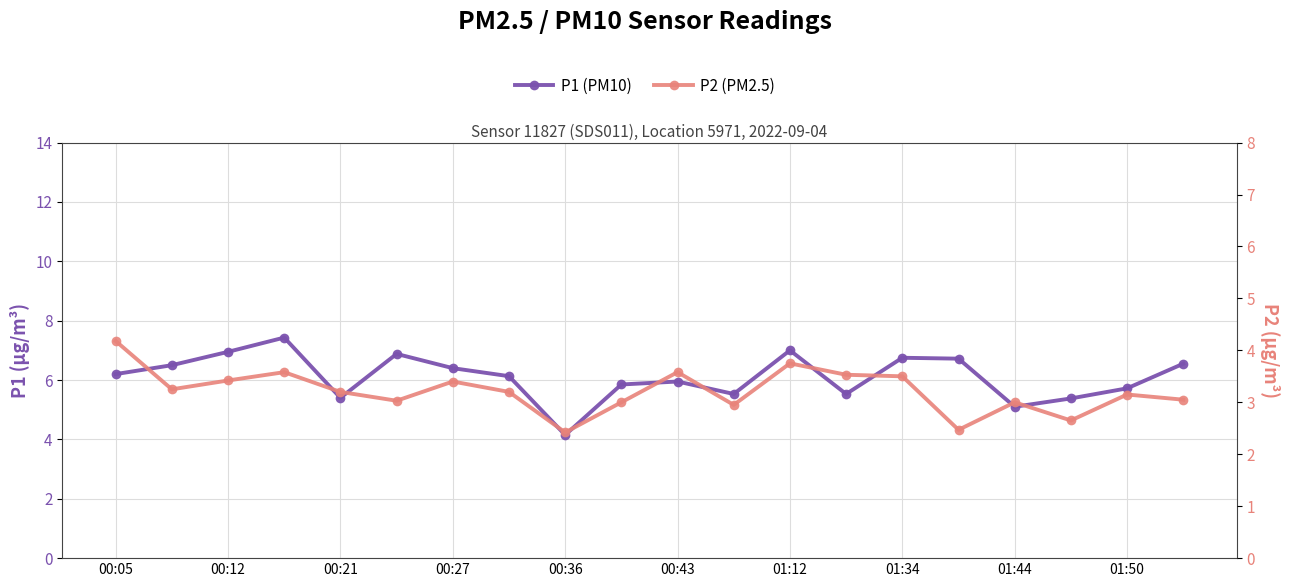

What is the sum of all P2 (PM2.5) values?

64.3